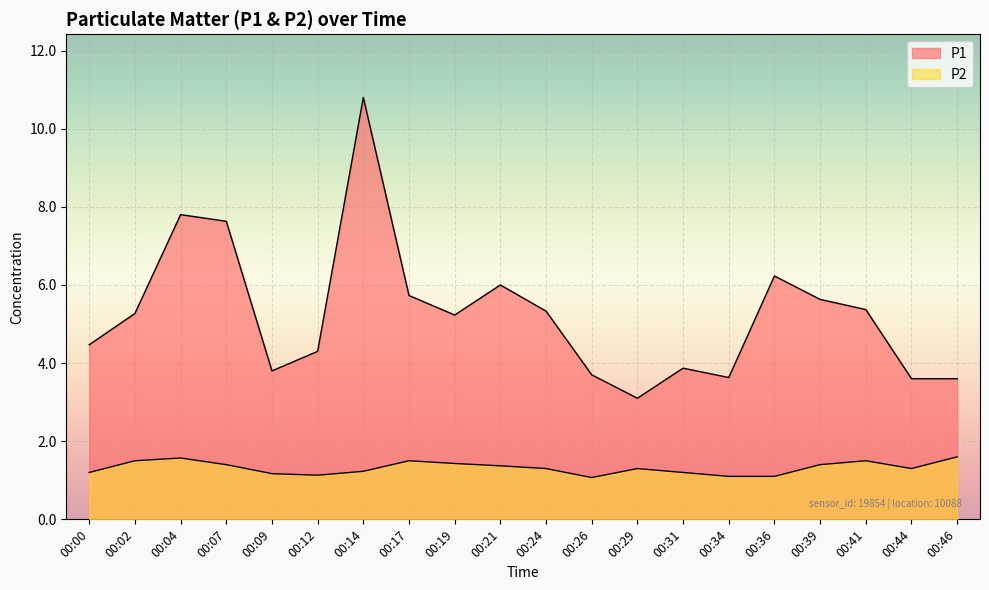

The P2 series shows 1.3 at 00:44. True or false?

True